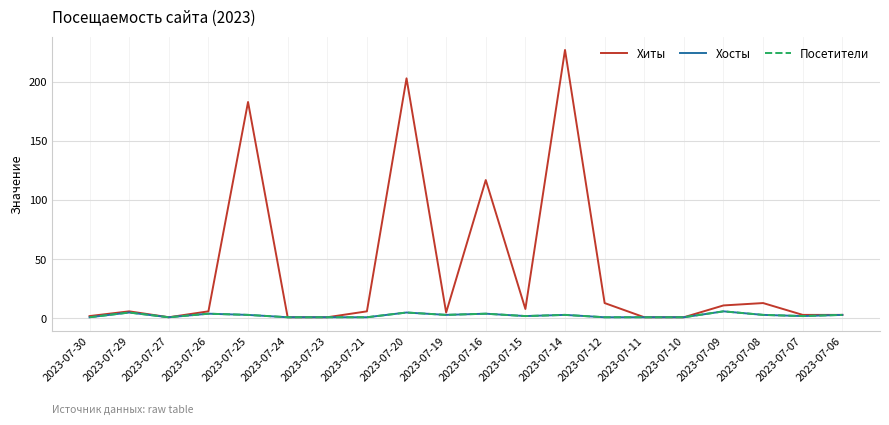

Does the chart have visible grid lines?

Yes